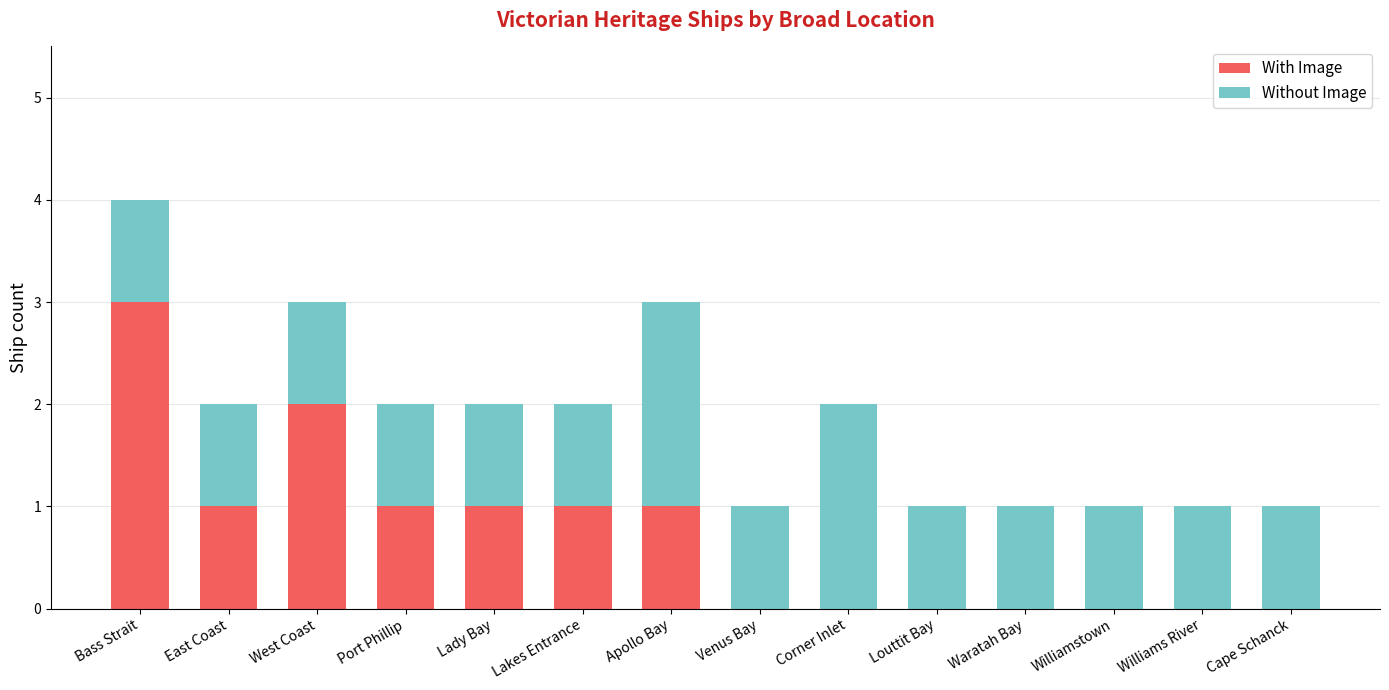

At which category is the sum across all series the highest?

Bass Strait